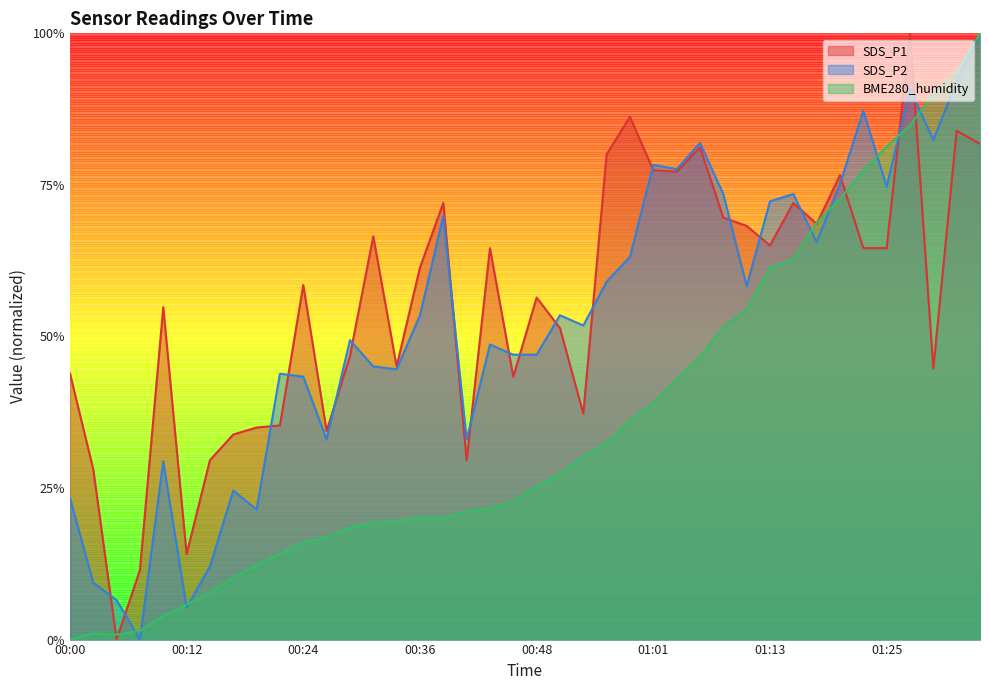

Reading right to left, extract all data points from this chart.

SDS_P1: 0.8	0.8	0.4	1.0	0.6	0.6	0.8	0.7	0.7	0.7	0.7	0.7	0.8	0.8	0.8	0.9	0.8	0.4	0.5	0.6	0.4	0.6	0.3	0.7	0.6	0.5	0.7	0.5	0.3	0.6	0.4	0.3	0.3	0.3	0.1	0.5	0.1	0.0	0.3	0.4
SDS_P2: 1.0	0.9	0.8	0.9	0.7	0.9	0.8	0.7	0.7	0.7	0.6	0.7	0.8	0.8	0.8	0.6	0.6	0.5	0.5	0.5	0.5	0.5	0.3	0.7	0.5	0.4	0.5	0.5	0.3	0.4	0.4	0.2	0.2	0.1	0.1	0.3	0.0	0.1	0.1	0.2
BME280_humidity: 1.0	0.9	0.9	0.8	0.8	0.8	0.7	0.7	0.6	0.6	0.5	0.5	0.5	0.4	0.4	0.4	0.3	0.3	0.3	0.3	0.2	0.2	0.2	0.2	0.2	0.2	0.2	0.2	0.2	0.2	0.1	0.1	0.1	0.1	0.1	0.0	0.0	0.0	0.0	0.0